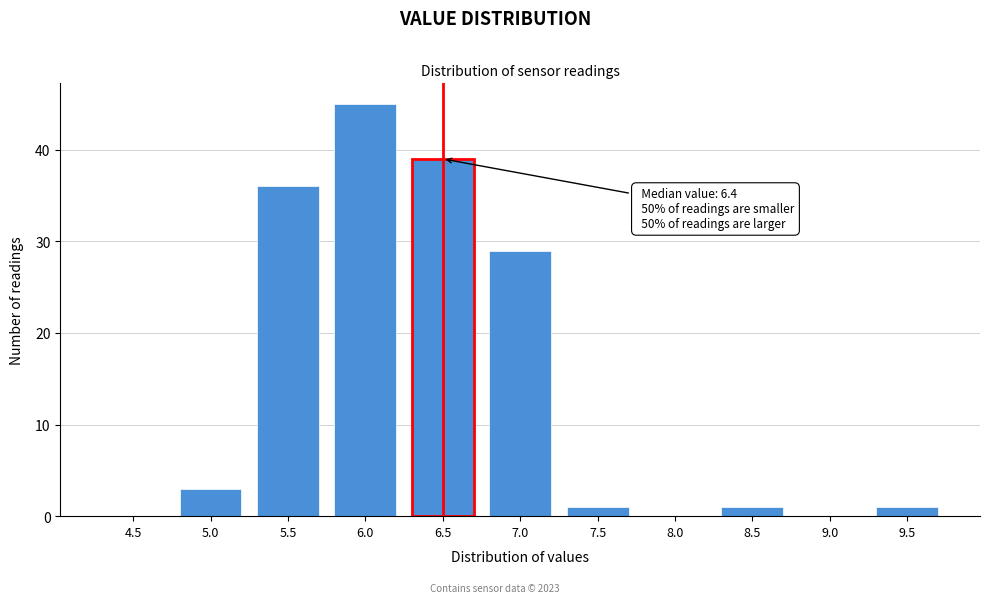

Reading left to right, list all the values displayed in this chart.

4.5=0	5.0=3	5.5=36	6.0=45	6.5=39	7.0=29	7.5=1	8.0=0	8.5=1	9.0=0	9.5=1